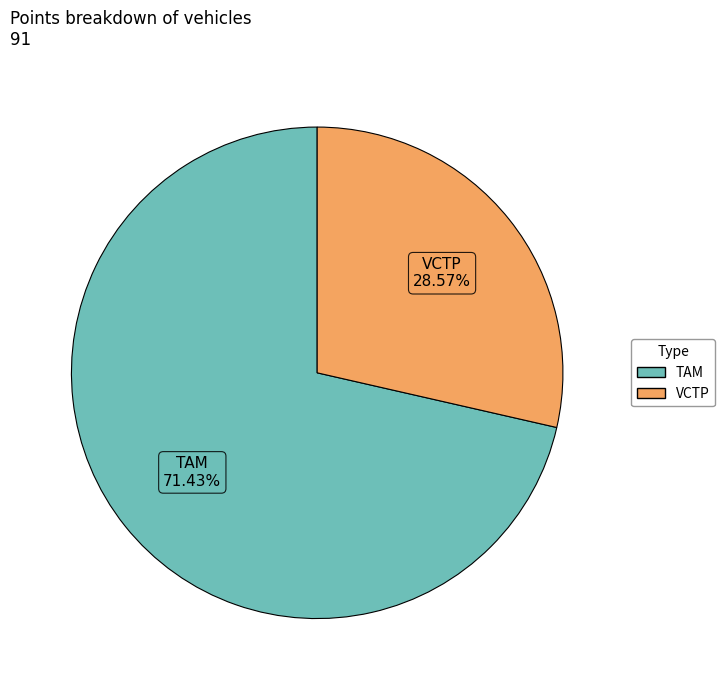

Count the number of slices in the pie.

2